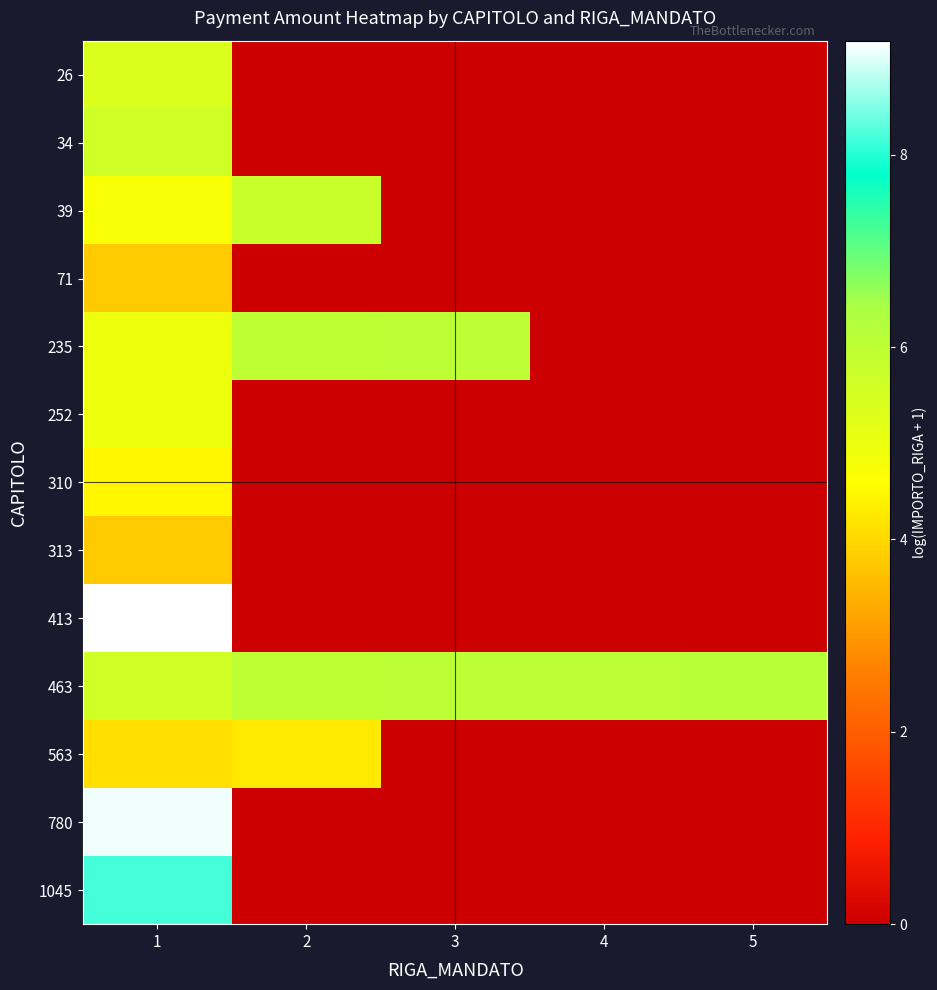

Reading left to right, extract all data points from this chart.

26: 1=5.4	2=0.0	3=0.0	4=0.0	5=0.0
34: 1=5.6	2=0.0	3=0.0	4=0.0	5=0.0
39: 1=4.7	2=5.8	3=0.0	4=0.0	5=0.0
71: 1=3.8	2=0.0	3=0.0	4=0.0	5=0.0
235: 1=5.0	2=6.0	3=6.0	4=0.0	5=0.0
252: 1=5.0	2=0.0	3=0.0	4=0.0	5=0.0
310: 1=4.5	2=0.0	3=0.0	4=0.0	5=0.0
313: 1=3.8	2=0.0	3=0.0	4=0.0	5=0.0
413: 1=9.2	2=0.0	3=0.0	4=0.0	5=0.0
463: 1=5.6	2=6.0	3=6.0	4=6.0	5=6.1
563: 1=4.1	2=4.3	3=0.0	4=0.0	5=0.0
780: 1=9.1	2=0.0	3=0.0	4=0.0	5=0.0
1045: 1=8.2	2=0.0	3=0.0	4=0.0	5=0.0